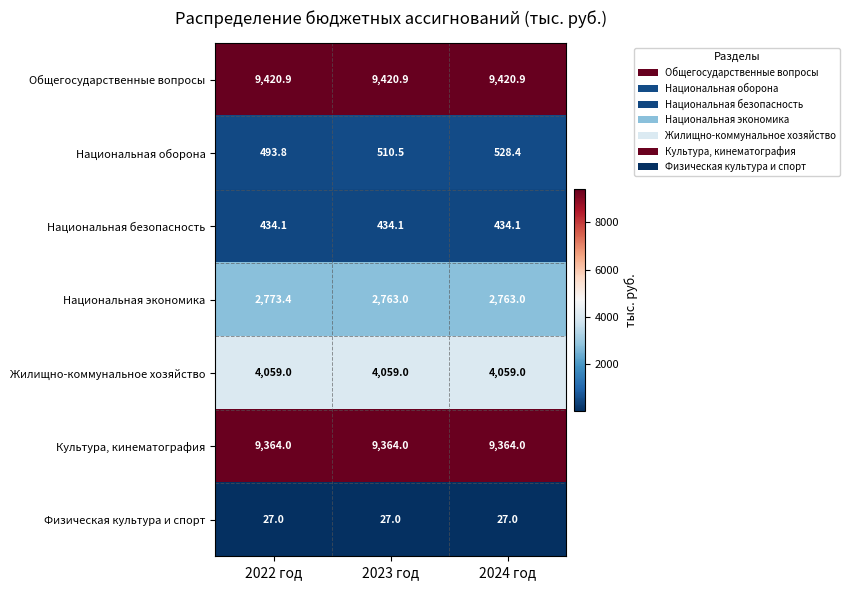

At which category is the sum across all series the highest?

2024 год